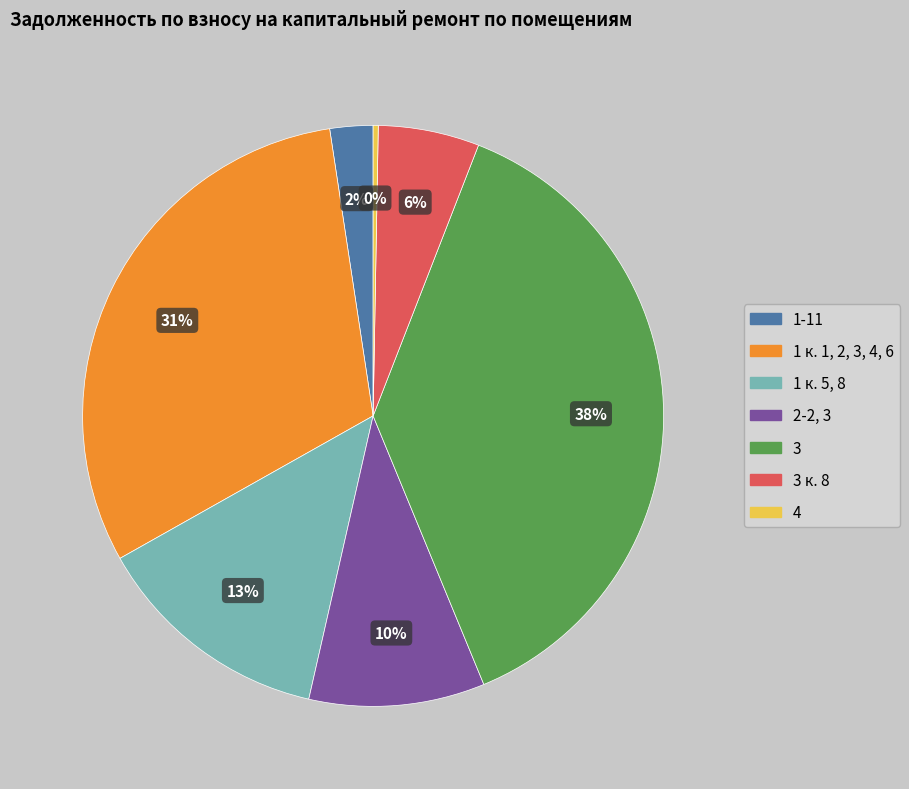

To the nearest percent, what is the average slice percentage?

14%